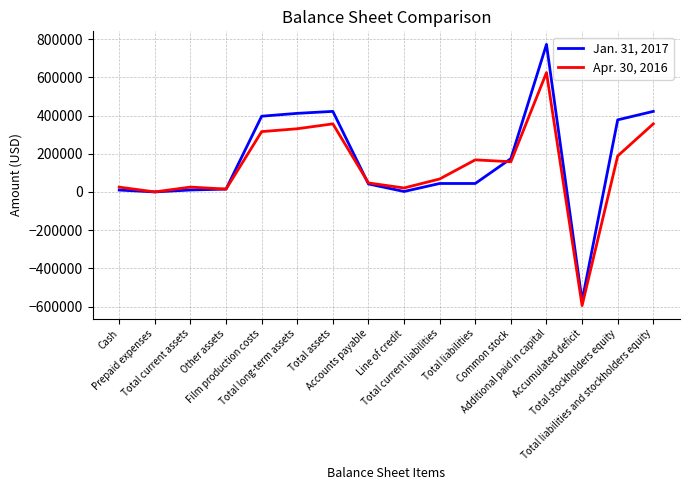

Read the Jan. 31, 2017 value at Other assets.

15000